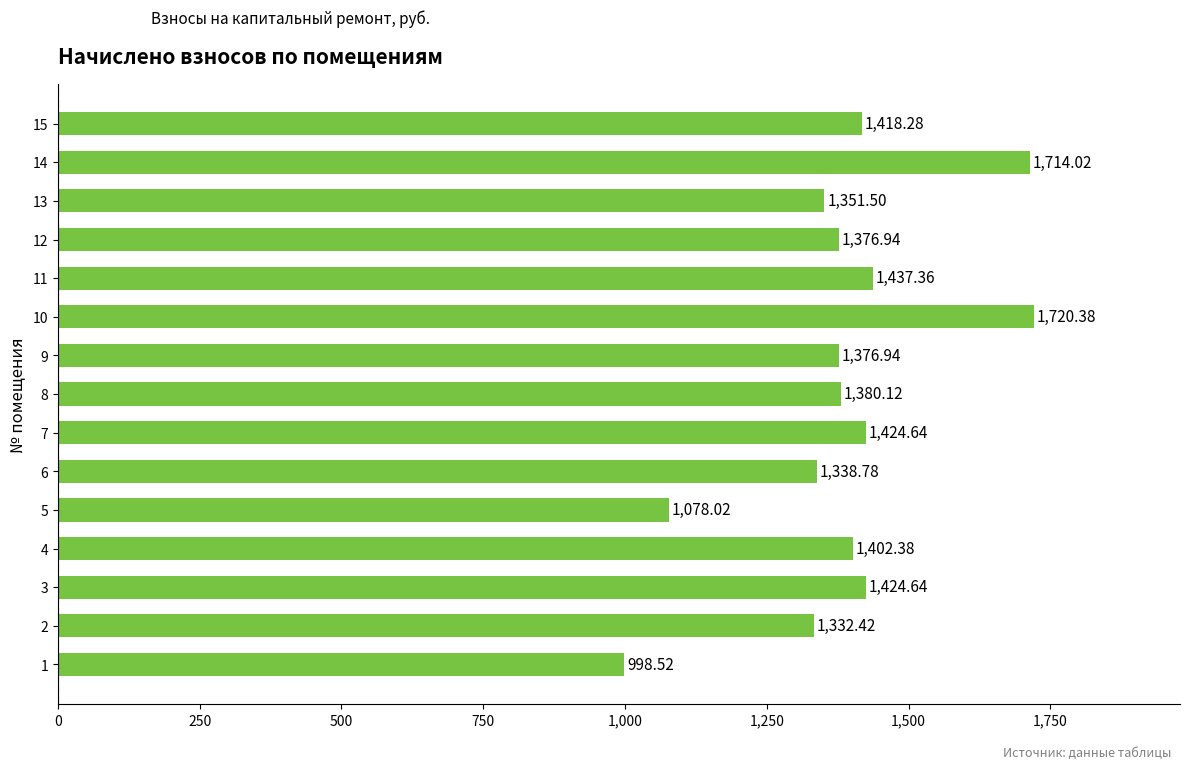

What is the difference between the second highest and minimum values?

715.5